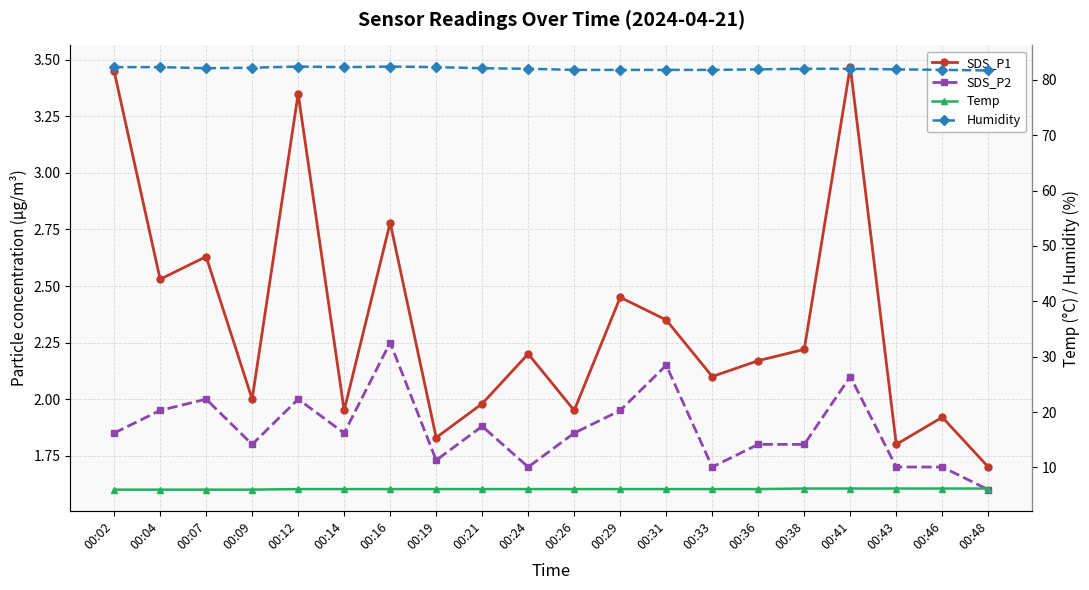

What is the difference between the second highest and second lowest values in the Humidity series?

0.6